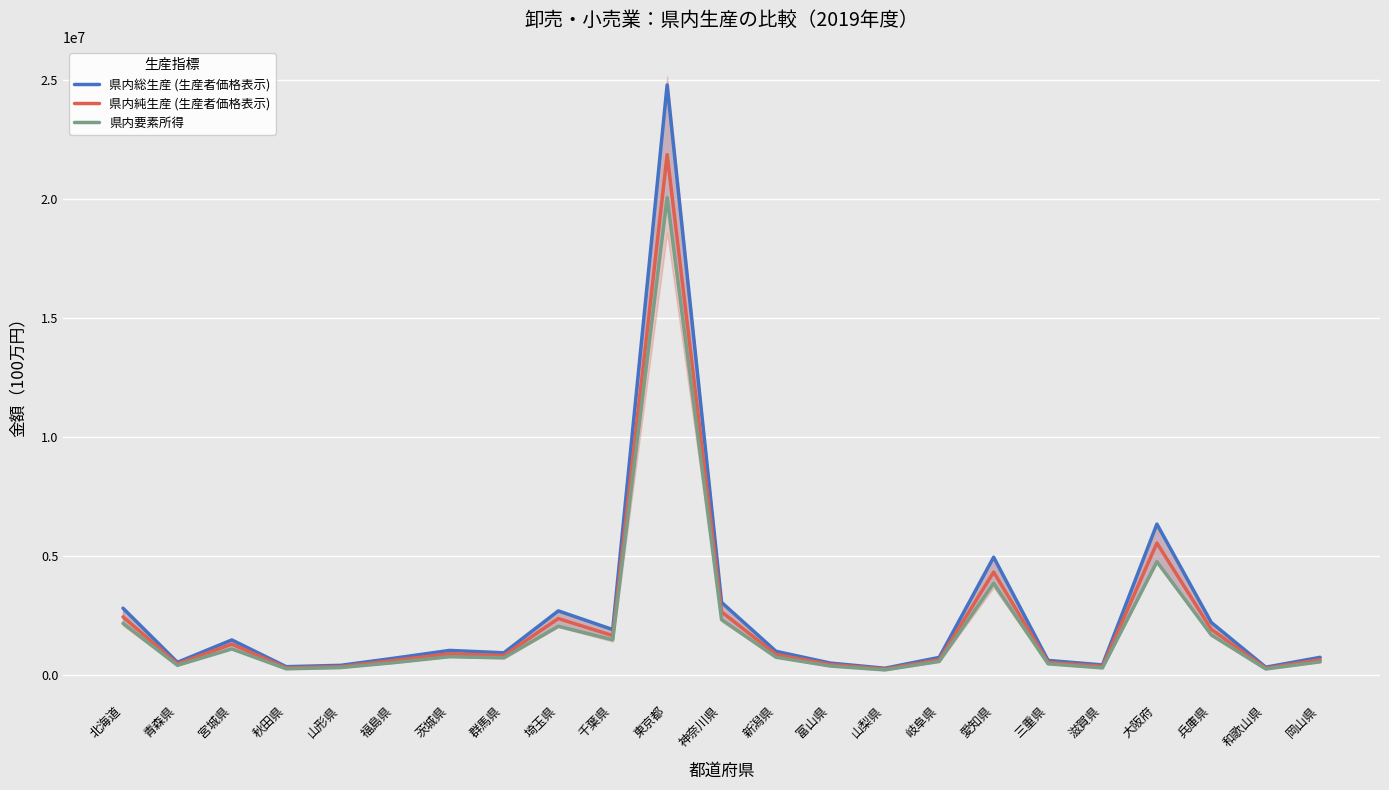

At which label is 県内総生産 (生産者価格表示) closest to 12537312?

大阪府